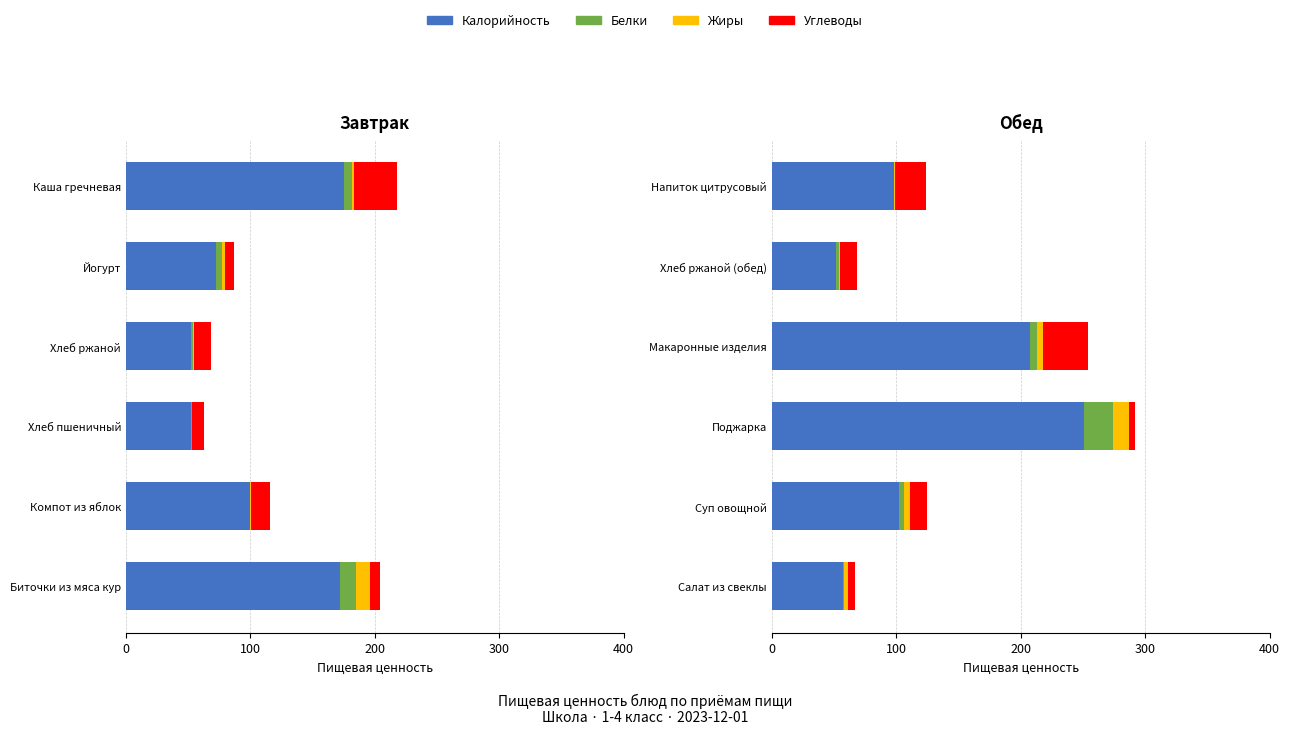

What is the spread (max minus min) of values at Хлеб ржаной (обед)?

51.6